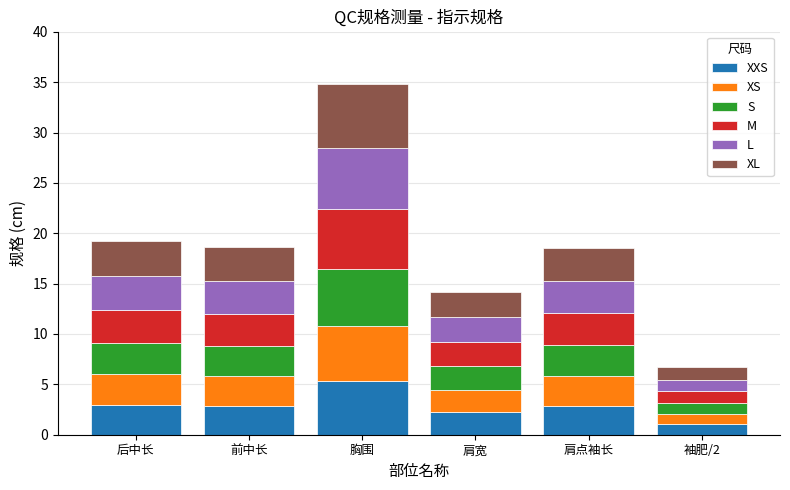

How many series are shown in this chart?

6